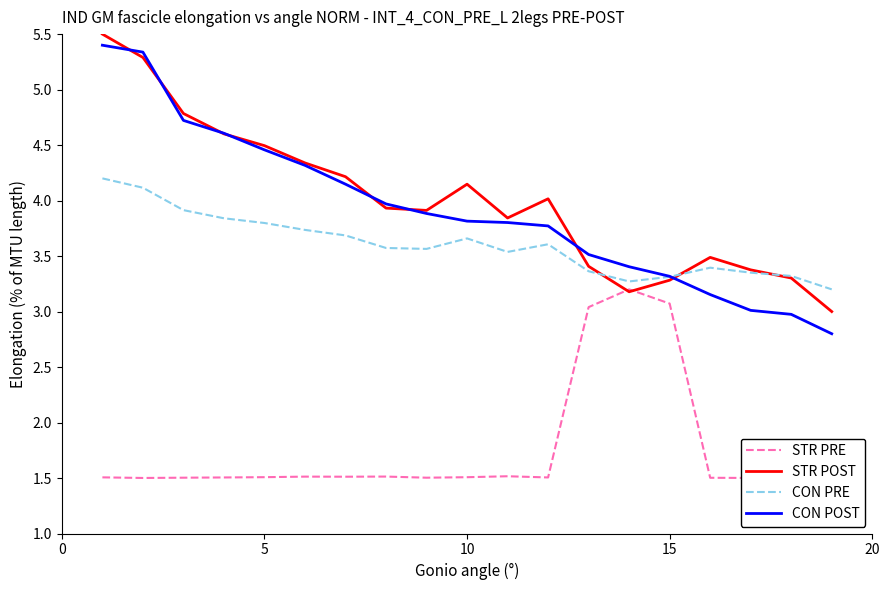

How many intersections are there between CON PRE and STR POST?

3